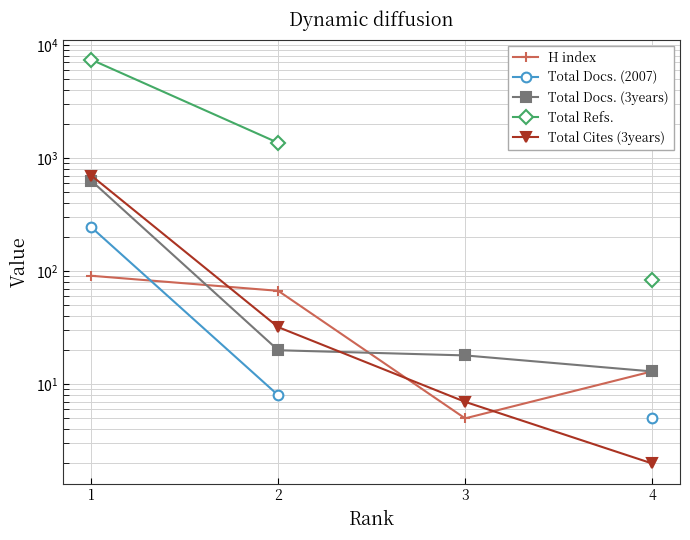

Which label corresponds to the smallest value in the chart?

4